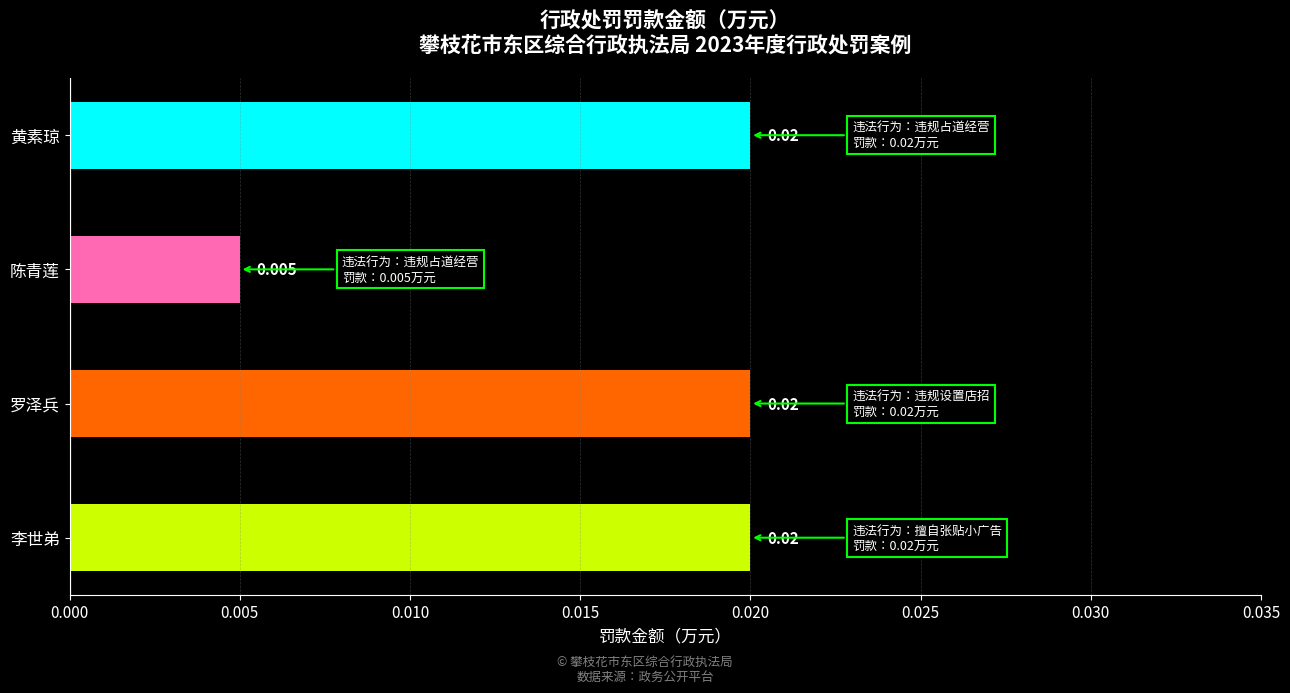

Which category has the lowest value across all series?

陈青莲